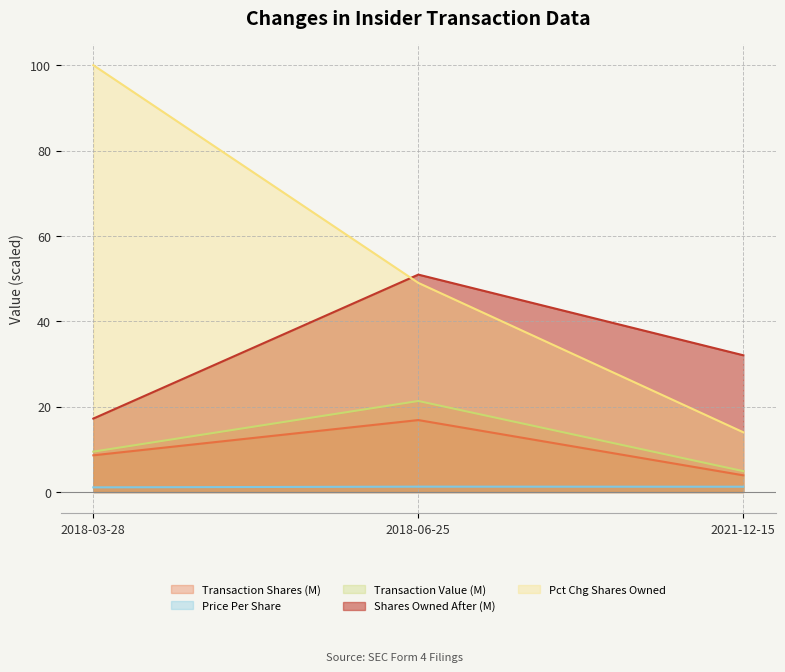

How many values in the transactionValue series are below 9?

1